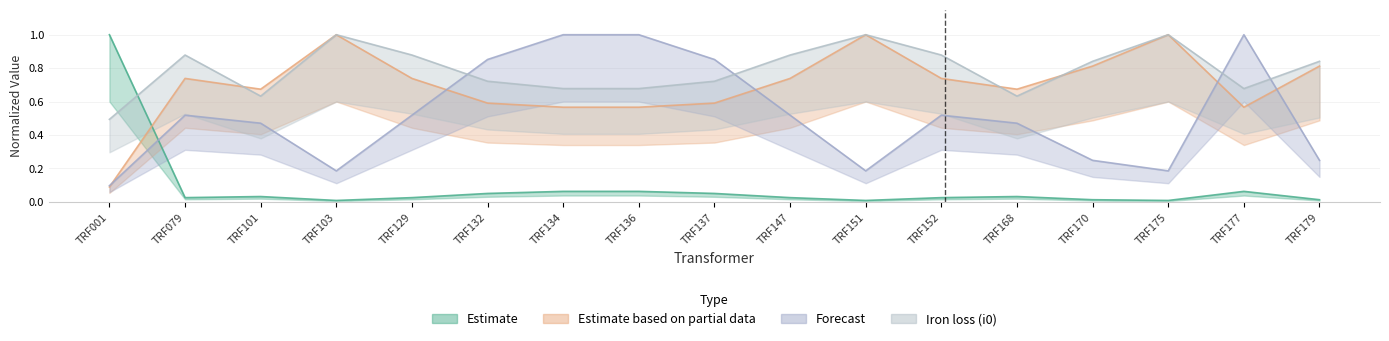

What is the value of the i0_percent point at the 12th from the left?

0.9